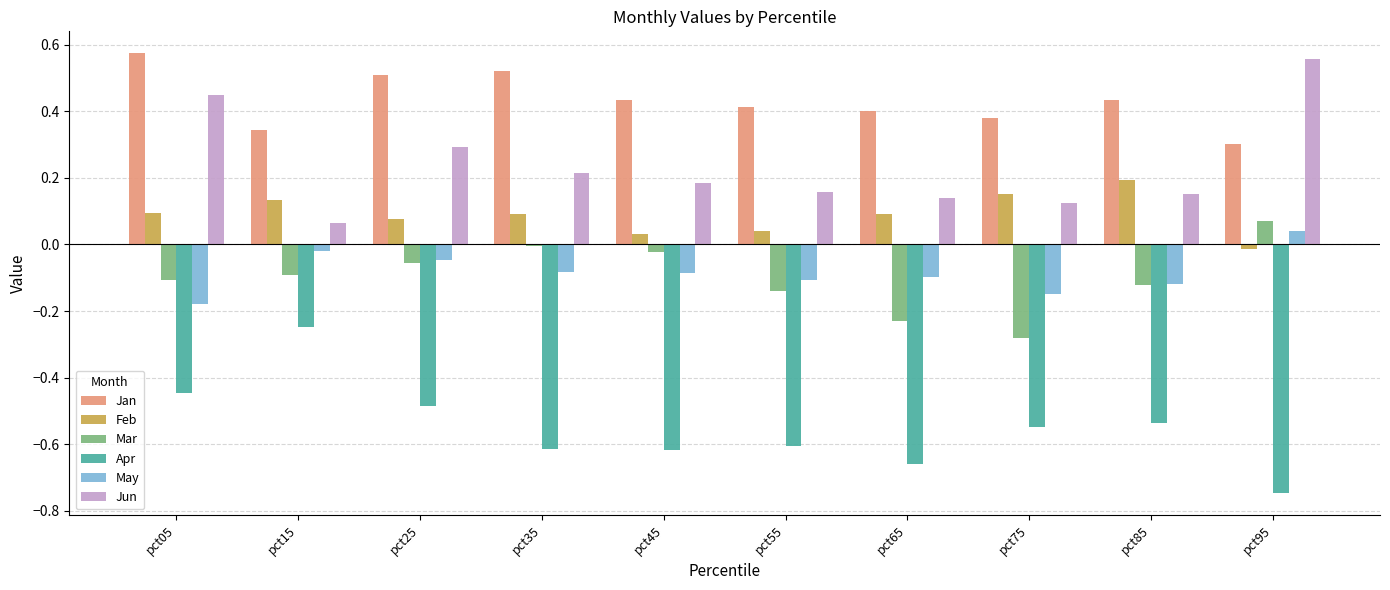

How many groups of bars are there?

10